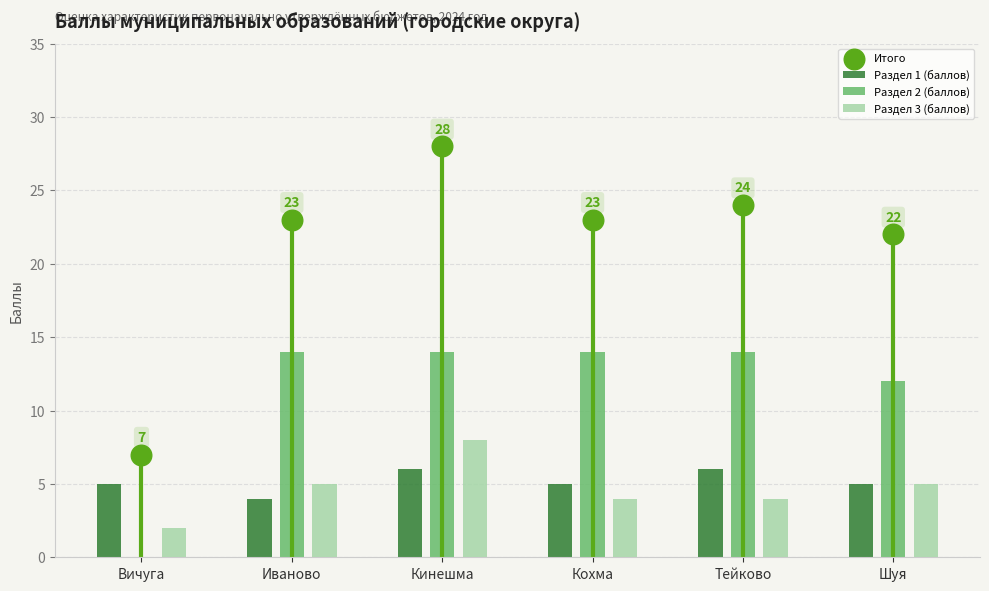

At which category is the sum across all series the highest?

Кинешма